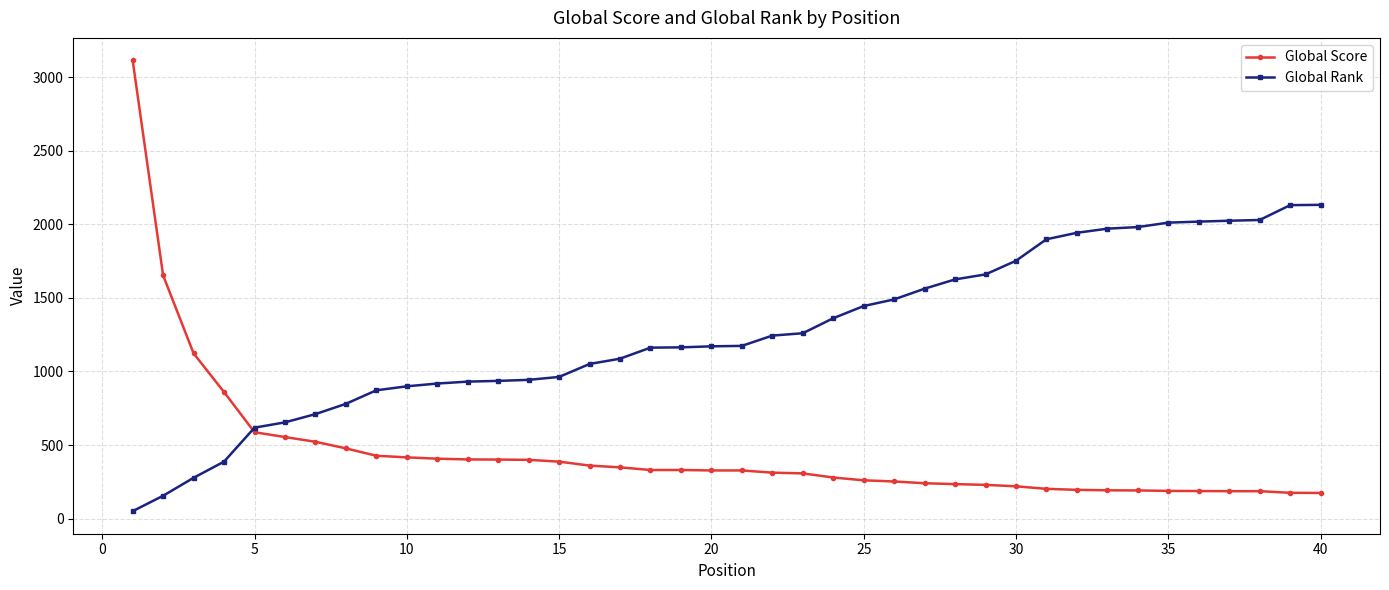

After their last crossing, which series has the higher values: Global Score or Global Rank?

Global Rank